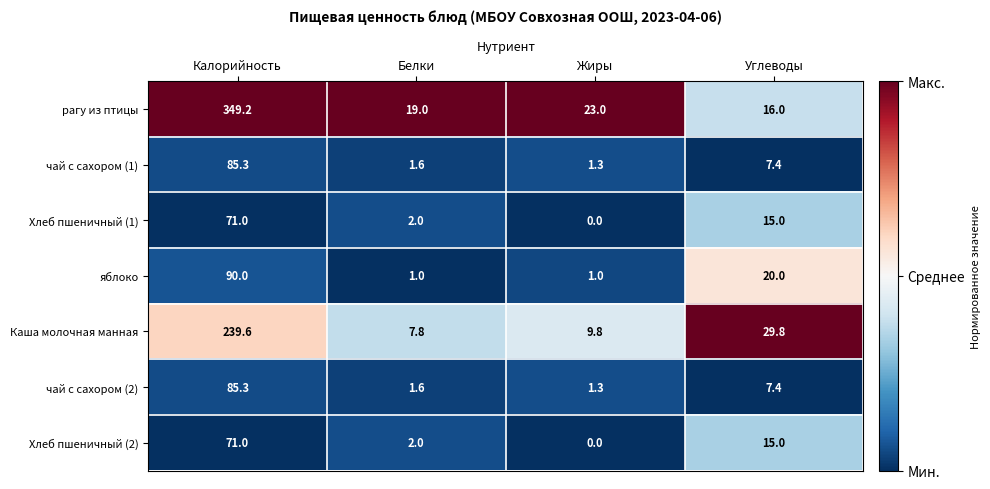

At which category does the chart reach its peak across all series?

Калорийность